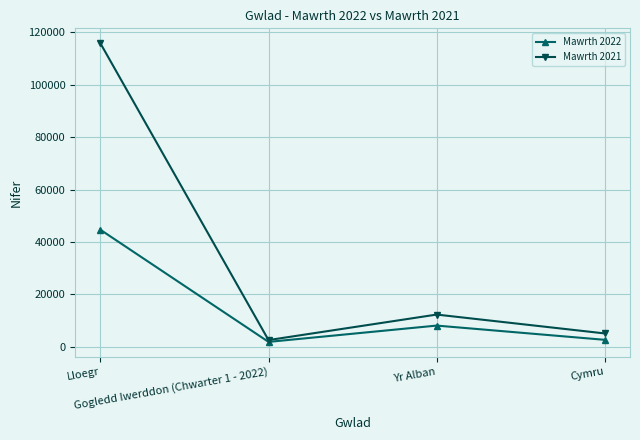

Count the number of categories in the chart.

4